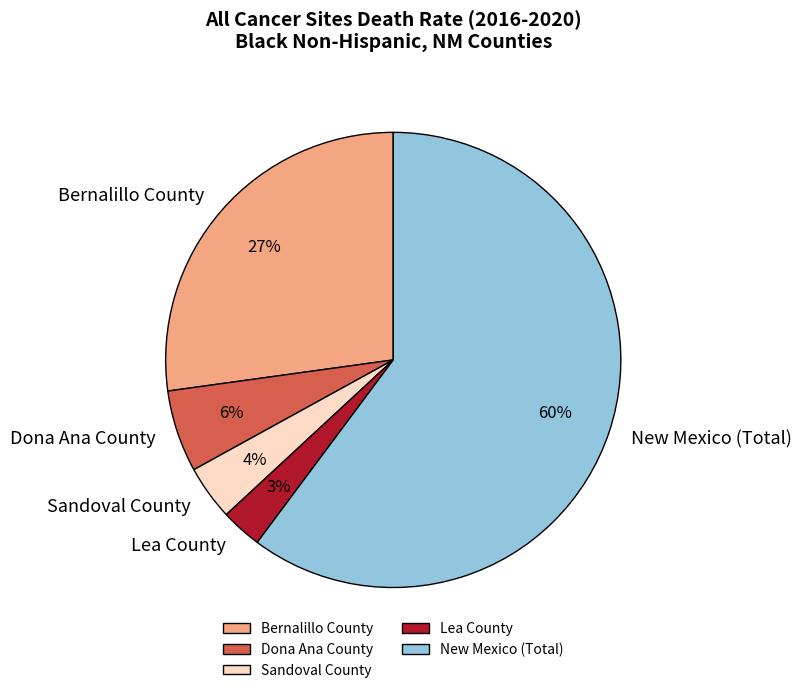

Is the sum of Sandoval County and Bernalillo County greater than half?

No